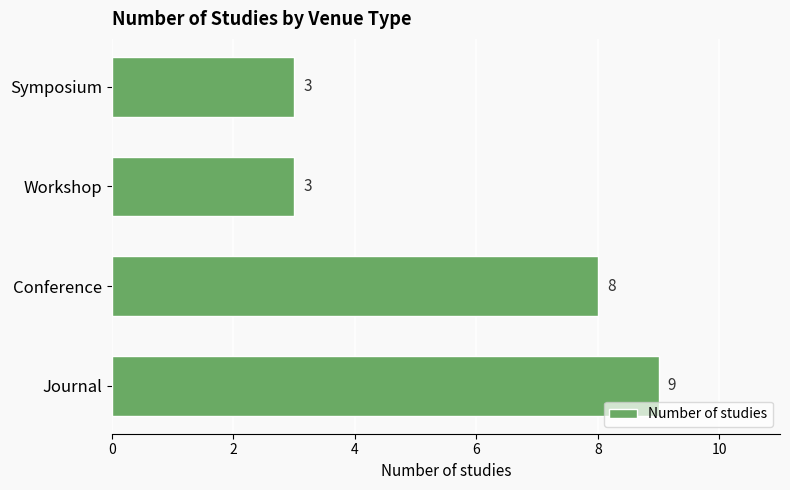

The chart shows a value of 4 at Conference. True or false?

False